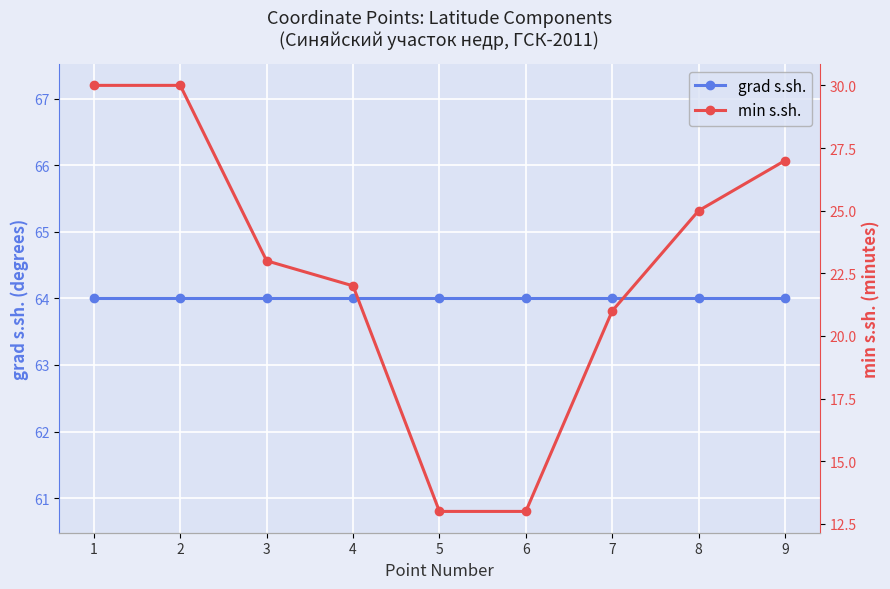

What is the greatest value displayed?

64